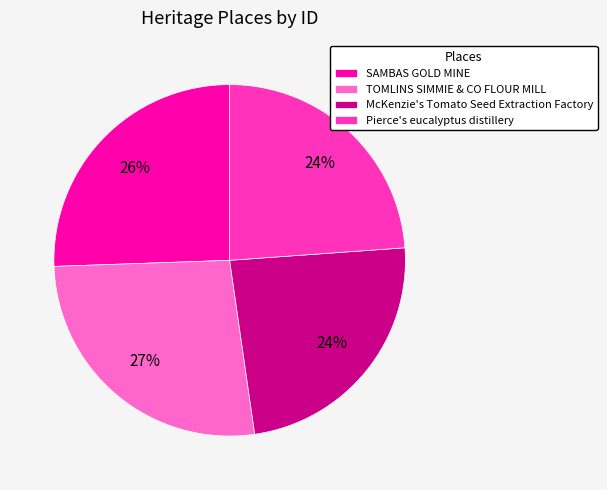

True or false: TOMLINS SIMMIE & CO FLOUR MILL accounts for 22% of the total.

False